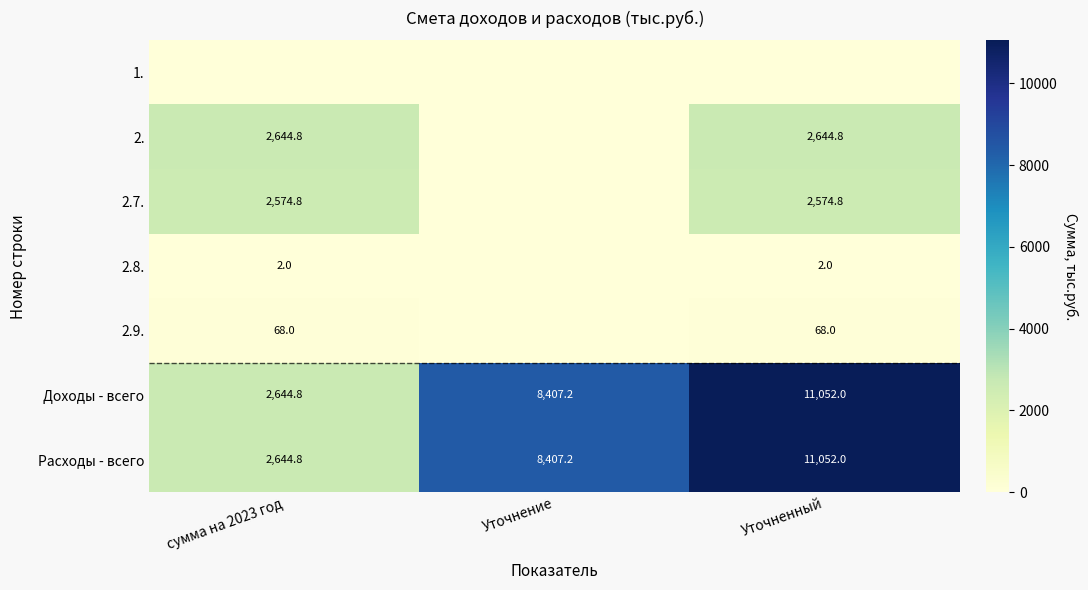

At which category does the chart reach its minimum across all series?

сумма на 2023 год